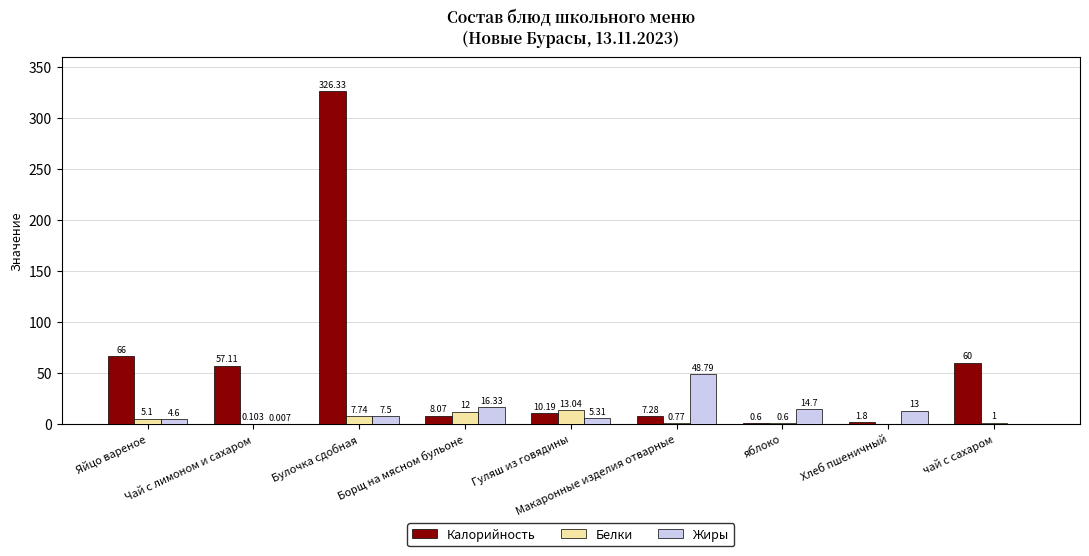

List the labels in order of Белки value, largest first.

Гуляш из говядины, Борщ на мясном бульоне, Булочка сдобная, Яйцо вареное, чай с сахаром, Макаронные изделия отварные, яблоко, Чай с лимоном и сахаром, Хлеб пшеничный